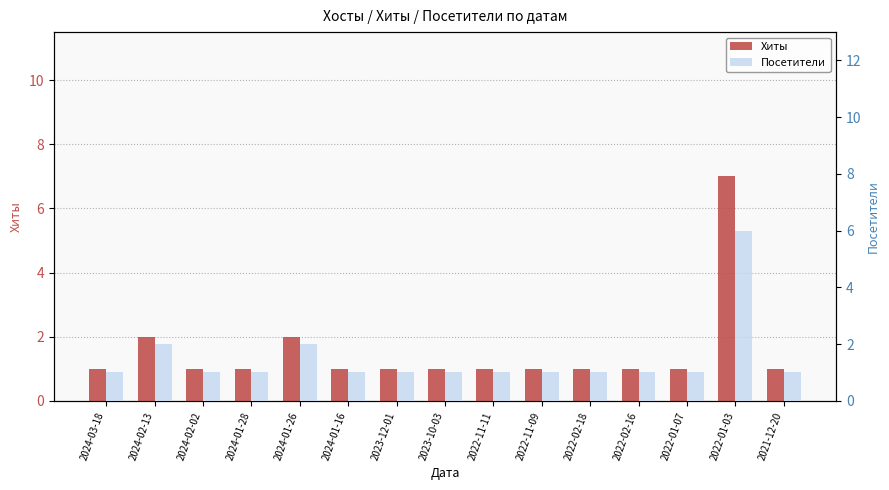

Are the bars horizontal?

No